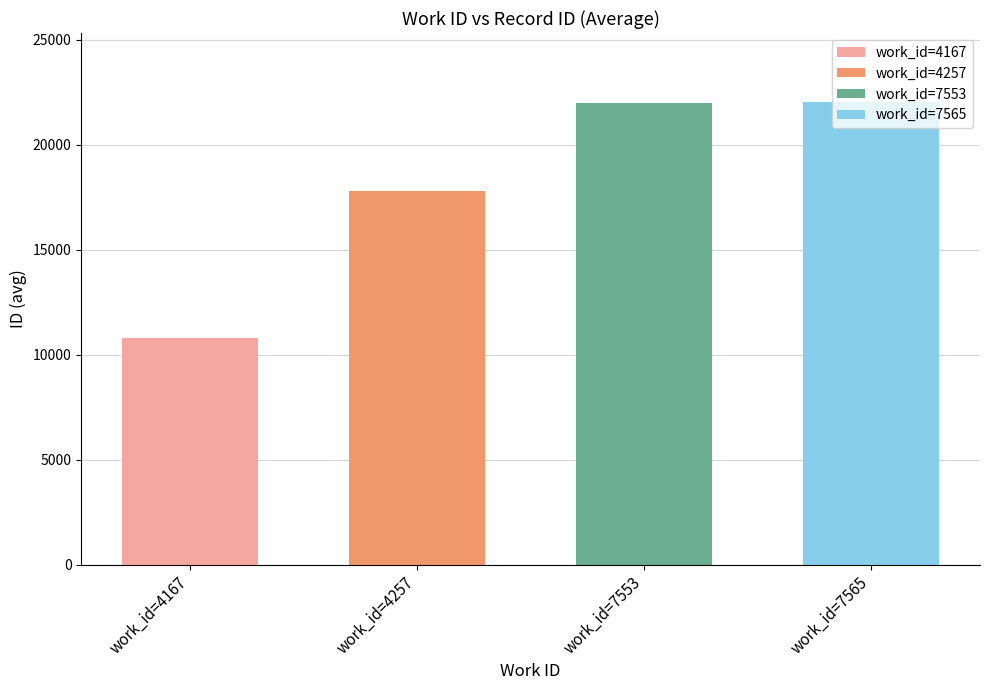

The chart shows a value of 22016 at work_id=7565. True or false?

True